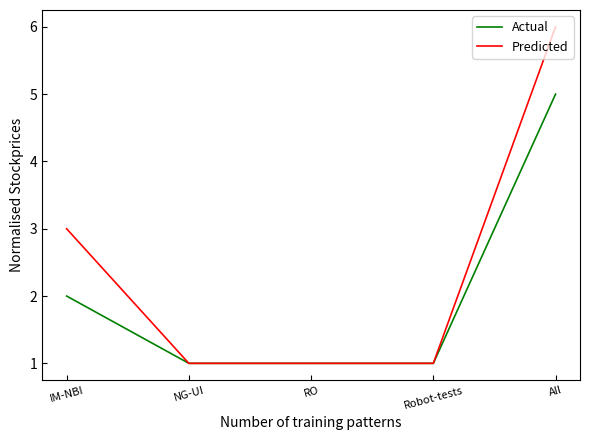

Reading right to left, extract all data points from this chart.

Actual: 5	1	1	1	2
Predicted: 6	1	1	1	3